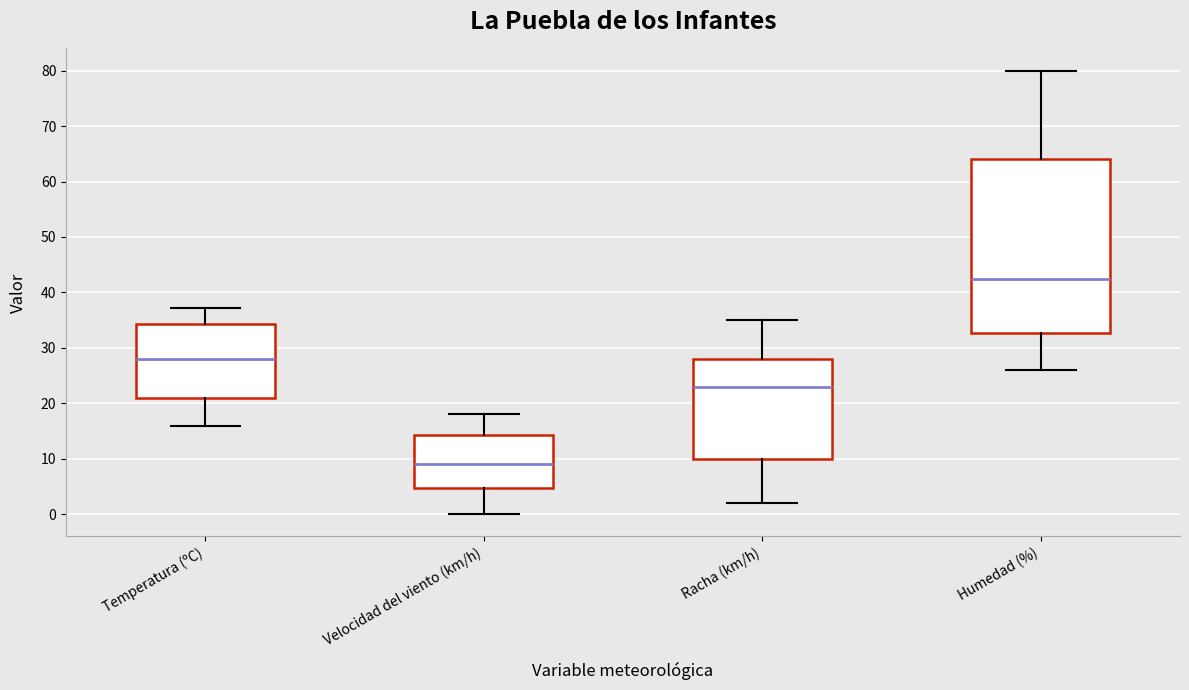

Which box has the lowest median line?

Velocidad del viento (km/h)